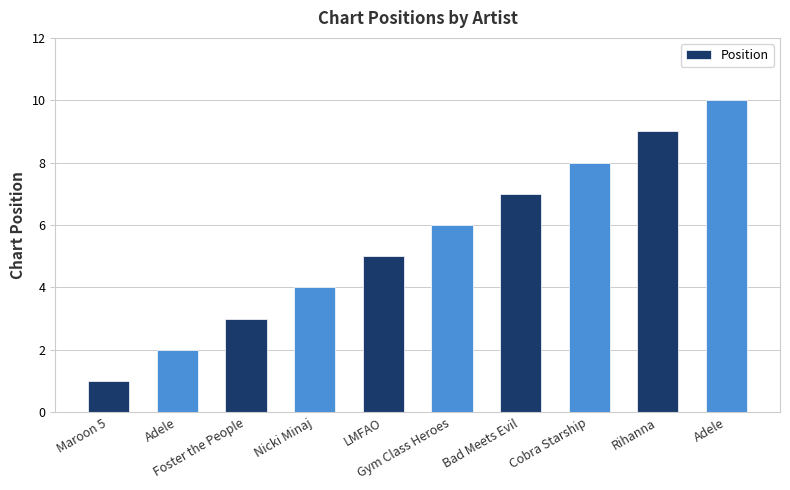

How many distinct data groups are displayed?

1